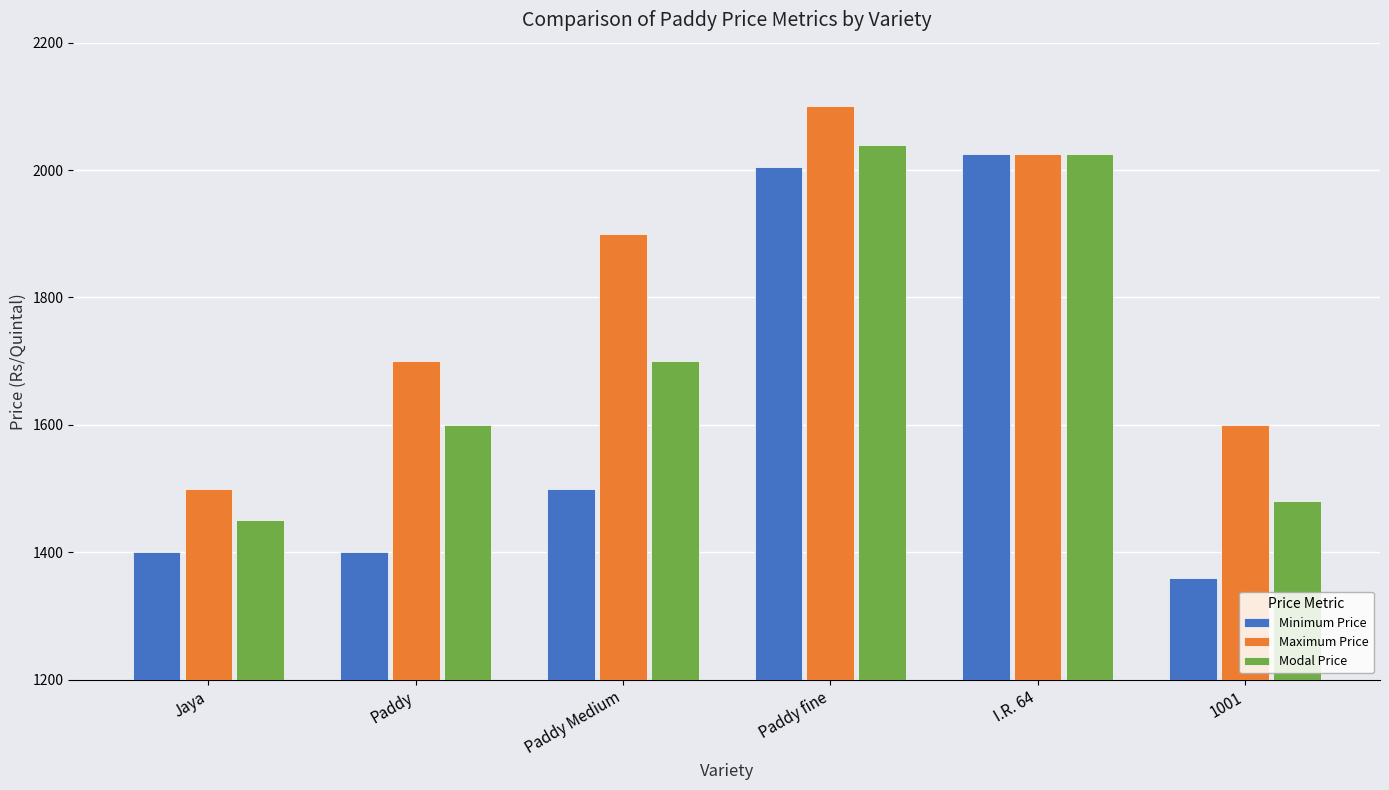

Which series changed the most between Paddy Medium and I.R. 64?

Minimum Price